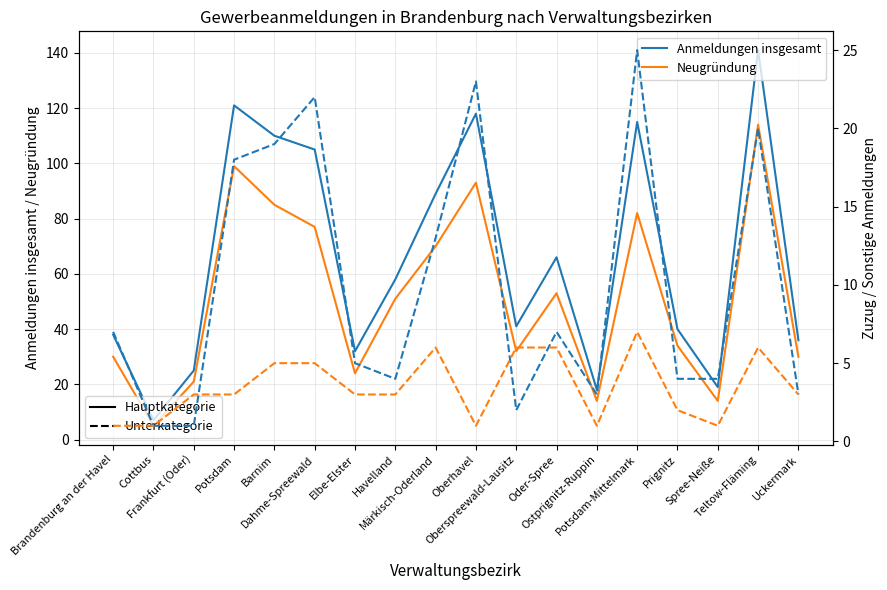

At which category does Anmeldungen insgesamt reach its first local valley?

Cottbus